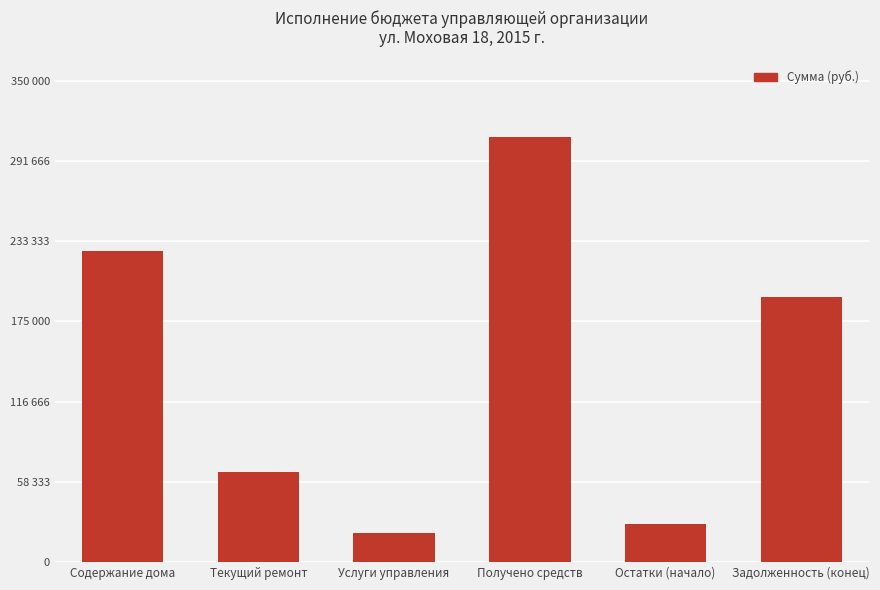

The value at Содержание дома is 104860.9. True or false?

False